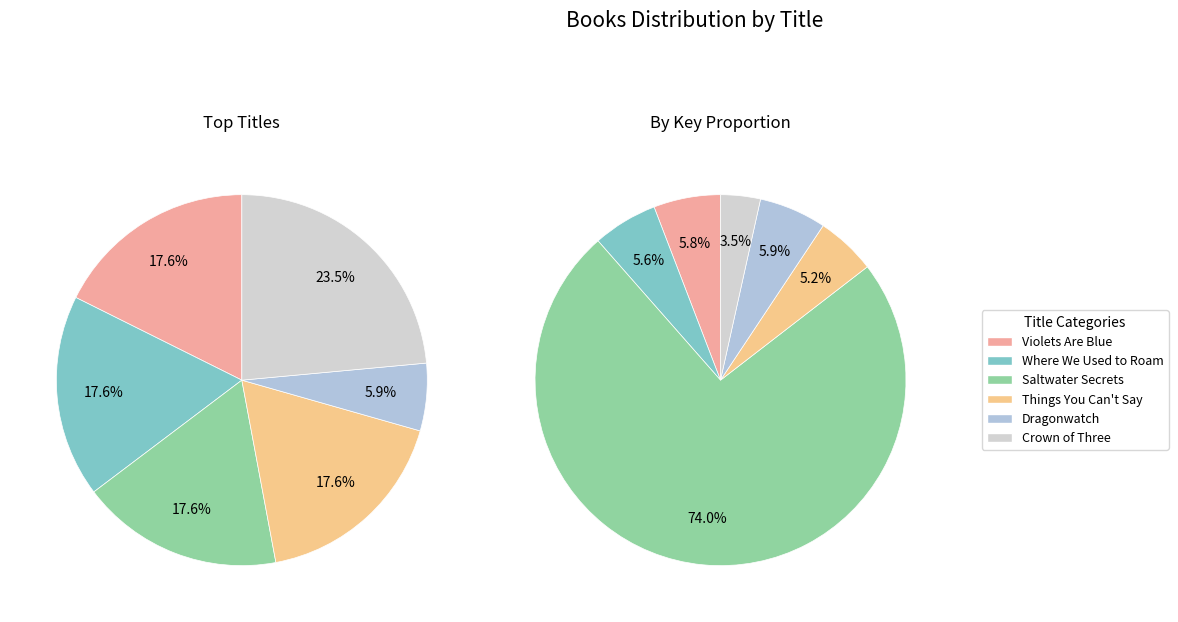

Does Crown of Three account for over 50% of the chart?

No